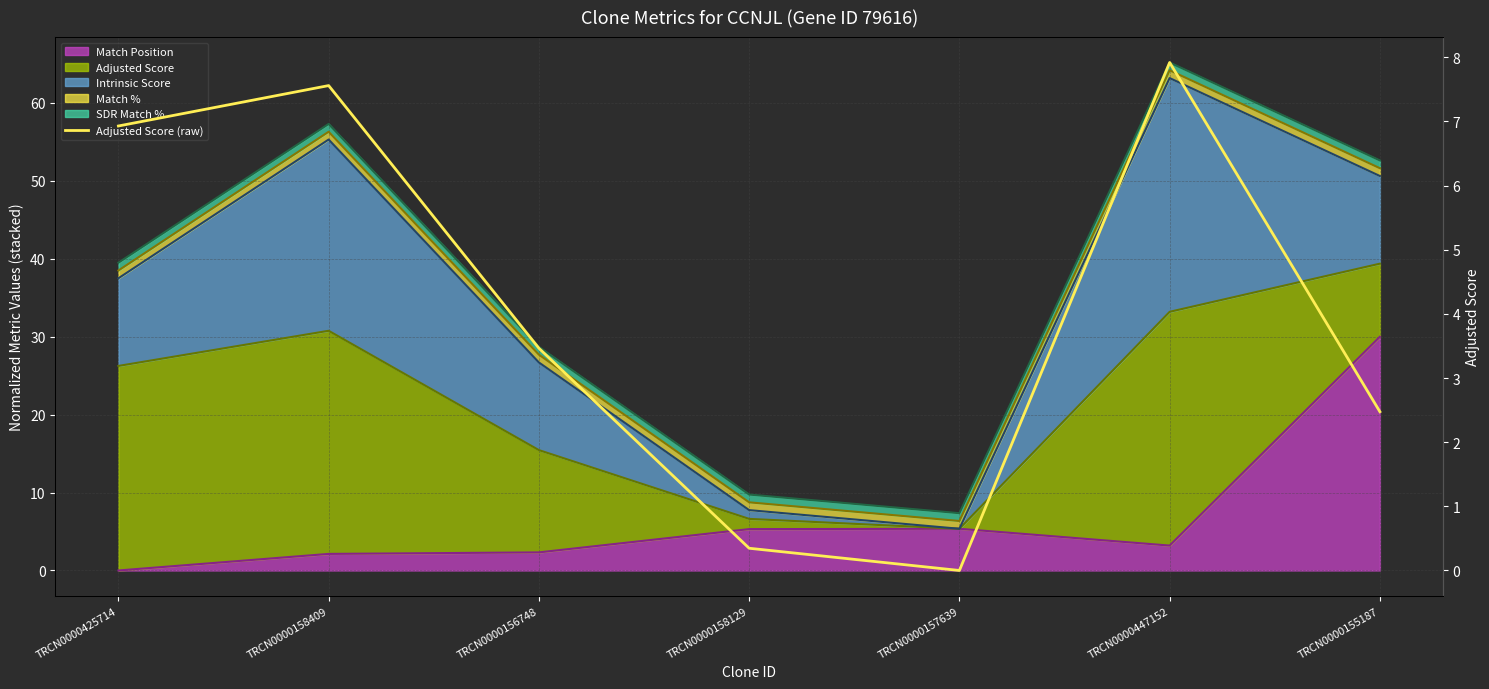

How many positive values are there?

6